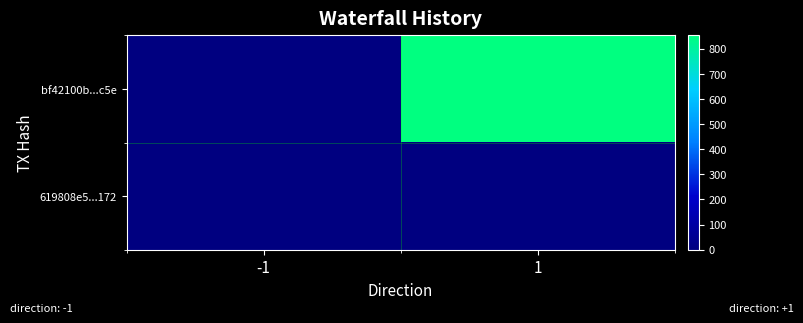

Which category has the lowest value across all series?

-1